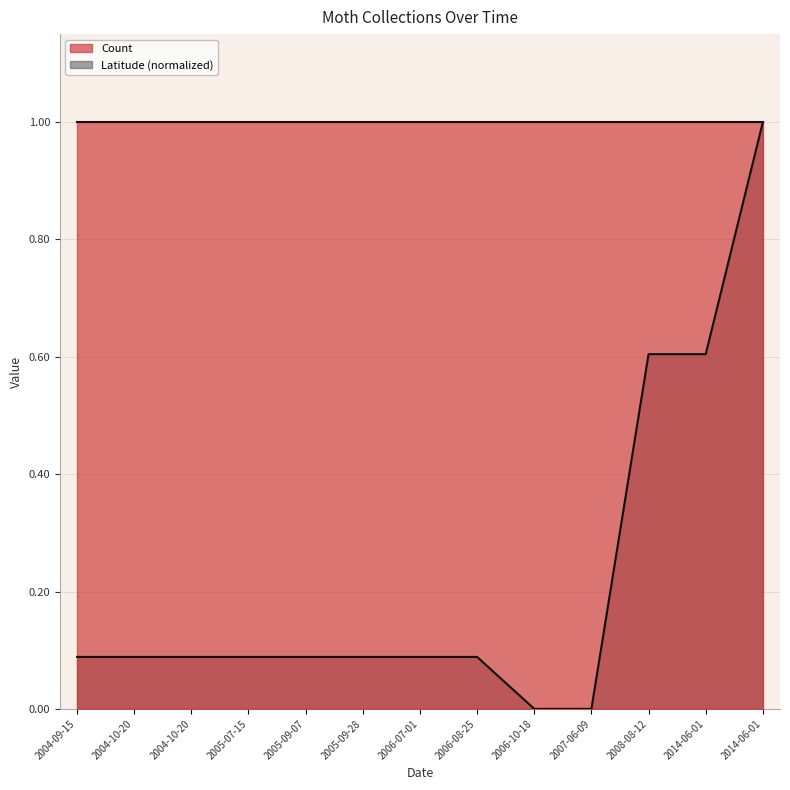

Where is the data nearest to the value 0?

2006-10-18